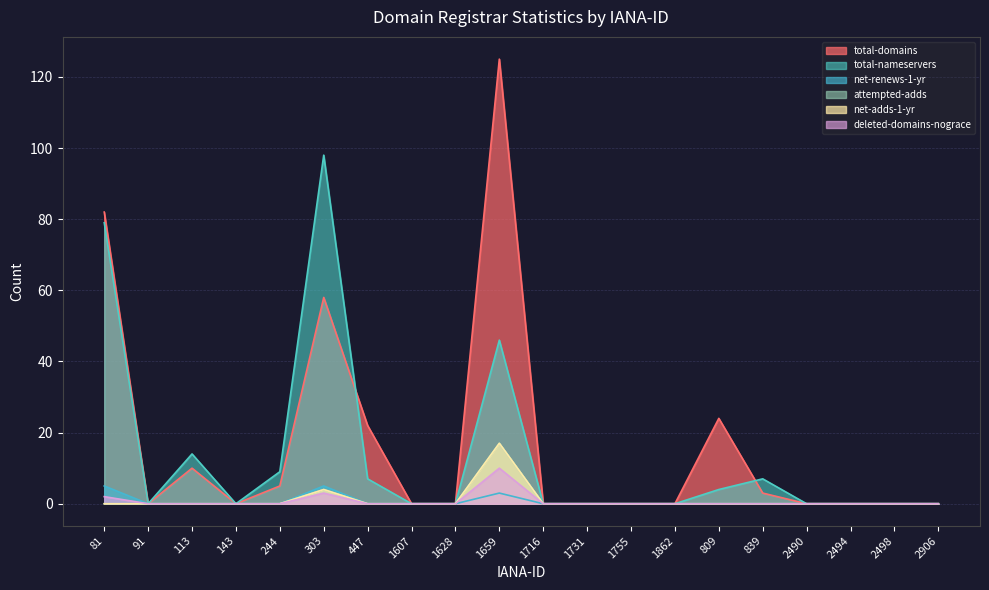

True or false: total-nameservers has a value of 0 at 2498.

True